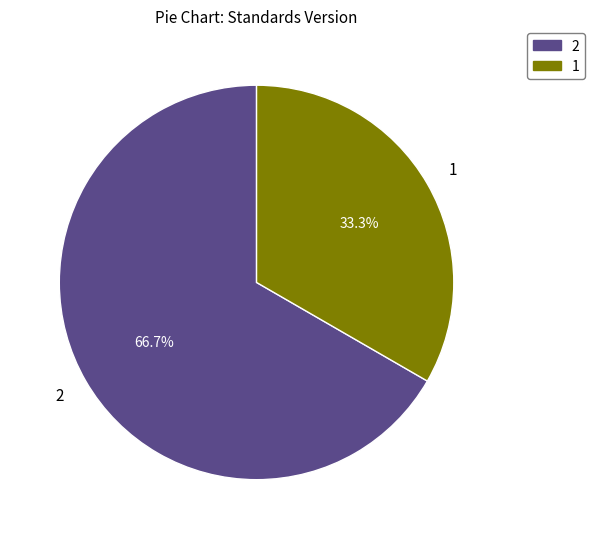

What percentage is the 2 slice, to the nearest percent?

67%